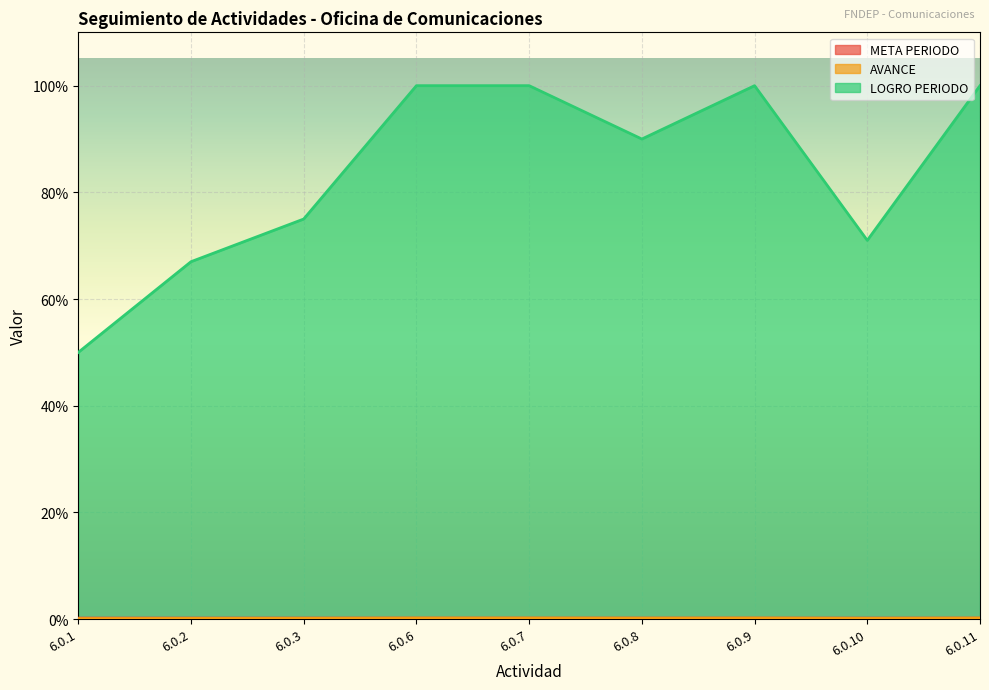

Reading left to right, transcribe all the data shown in this chart.

META PERIODO: 6.0.1=0.0	6.0.2=0.0	6.0.3=0.0	6.0.6=0.0	6.0.7=0.0	6.0.8=0.0	6.0.9=0.0	6.0.10=0.0	6.0.11=0.0
AVANCE: 6.0.1=0.0	6.0.2=0.0	6.0.3=0.0	6.0.6=0.0	6.0.7=0.0	6.0.8=0.0	6.0.9=0.0	6.0.10=0.0	6.0.11=0.0
LOGRO PERIODO: 6.0.1=0.5	6.0.2=0.7	6.0.3=0.8	6.0.6=1.0	6.0.7=1.0	6.0.8=0.9	6.0.9=1.0	6.0.10=0.7	6.0.11=1.0